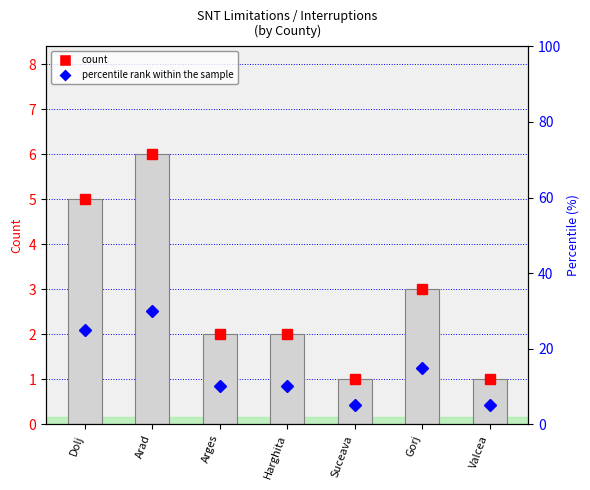

What is the sum of all values?

20